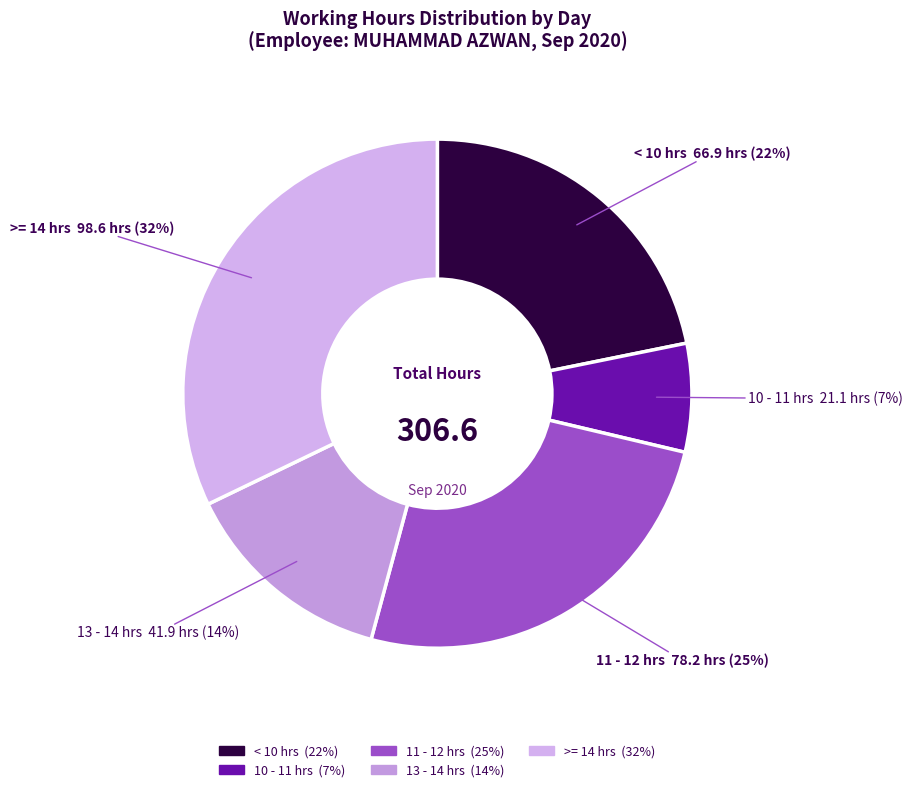

To the nearest percent, what is the average slice percentage?

20%